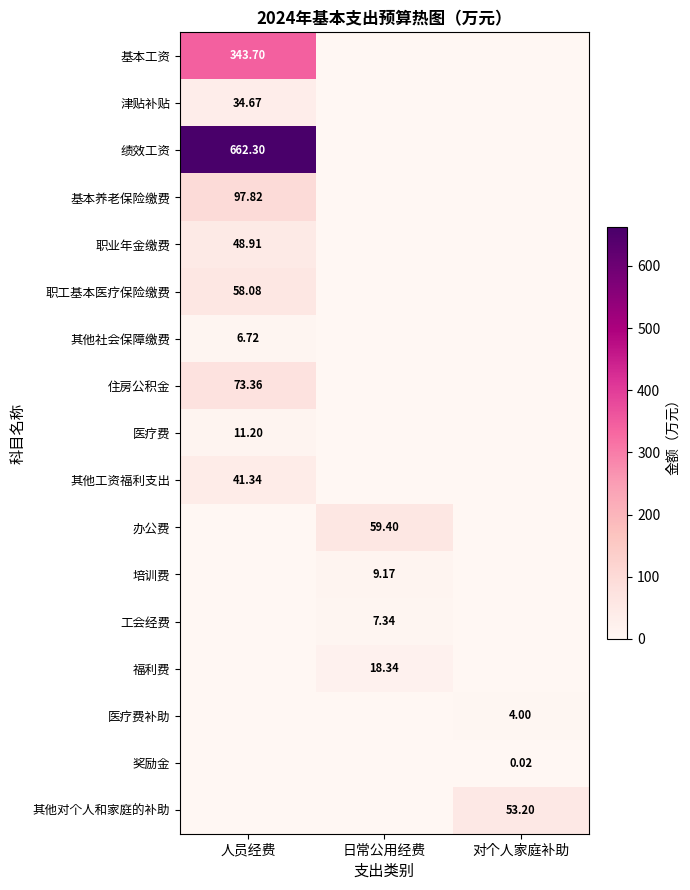

How many categories are shown in the chart?

3